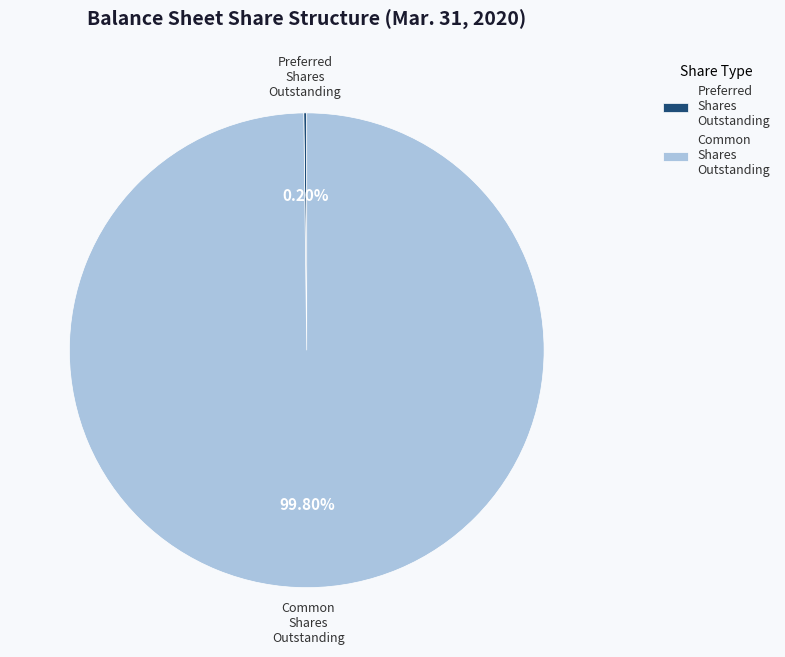

Does any single category account for the majority?

Yes